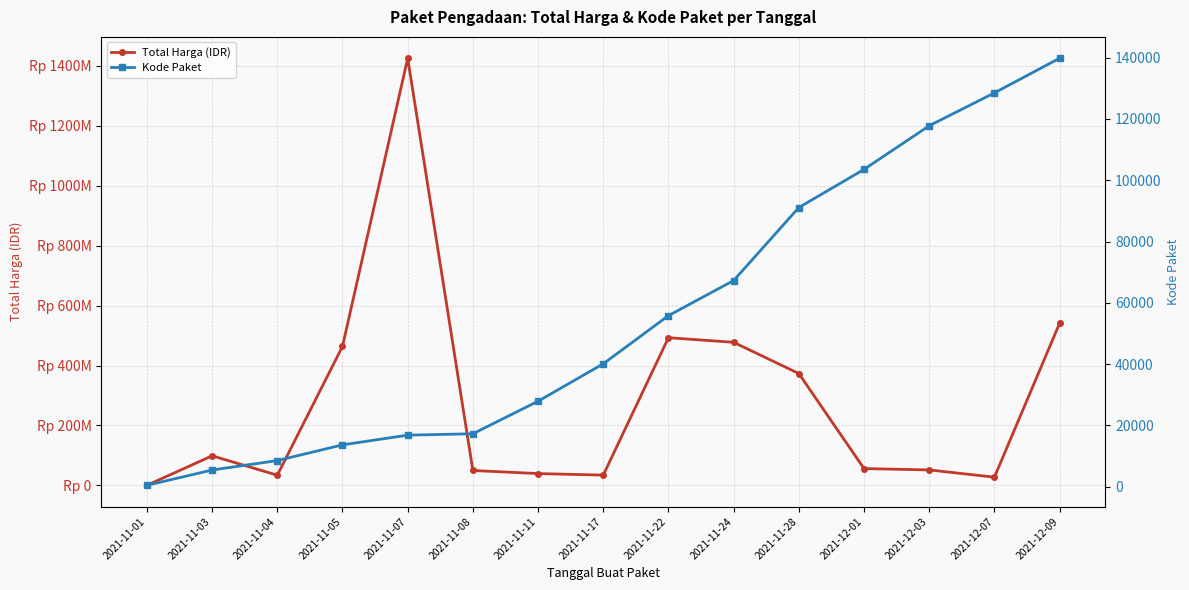

The value of Total Harga (IDR) at 2021-11-28 is 373404000. True or false?

True